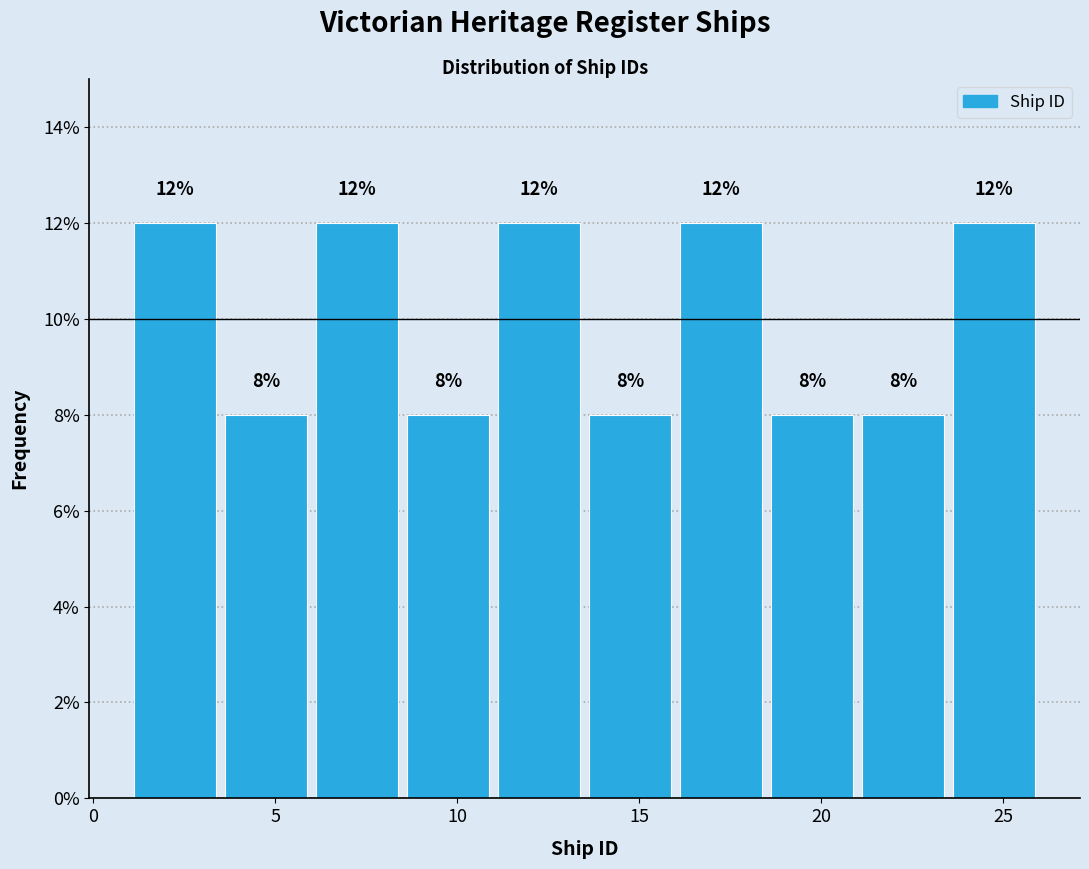

Reading left to right, transcribe this chart: for each bar, give the range it covers on the x-axis and its height.

1.0 to 3.5: 12
3.5 to 6.0: 8
6.0 to 8.5: 12
8.5 to 11.0: 8
11.0 to 13.5: 12
13.5 to 16.0: 8
16.0 to 18.5: 12
18.5 to 21.0: 8
21.0 to 23.5: 8
23.5 to 26.0: 12